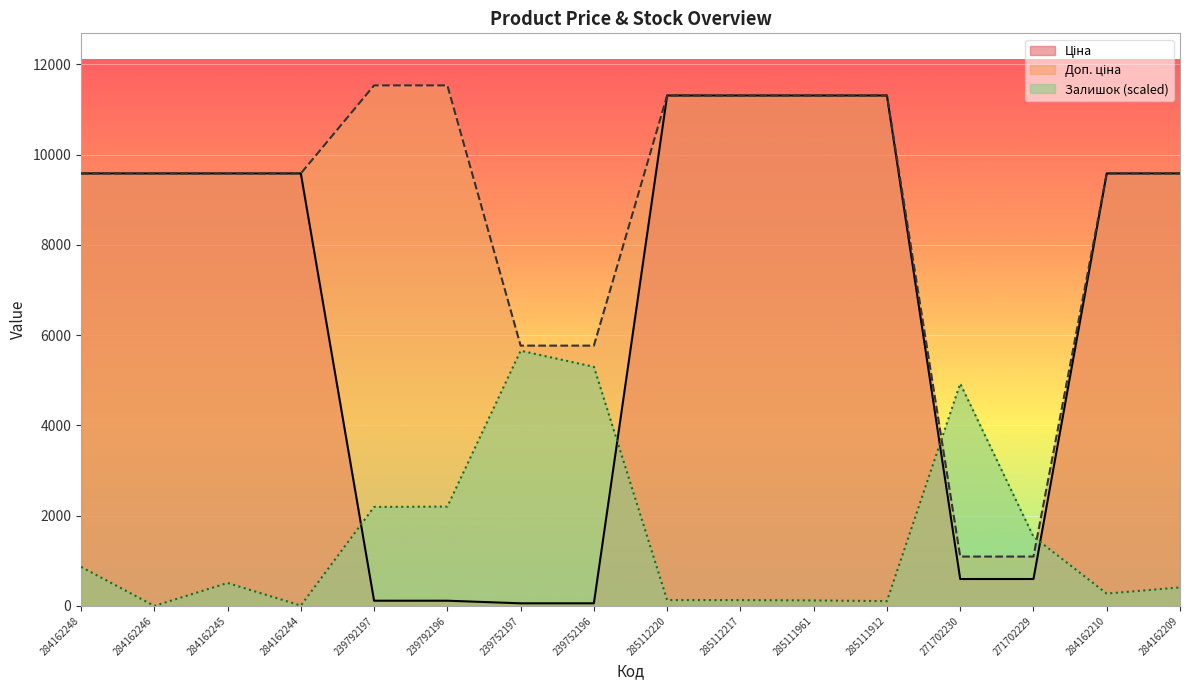

What value does the Доп. ціна series have at 285112220?

11312.5